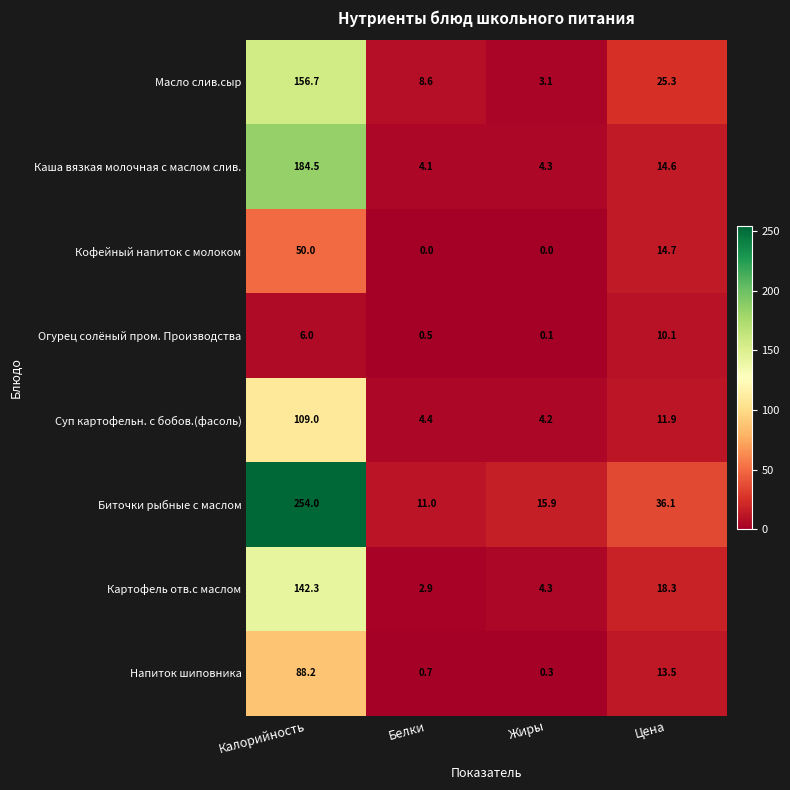

At which label does Напиток шиповника first exceed 13?

Калорийность